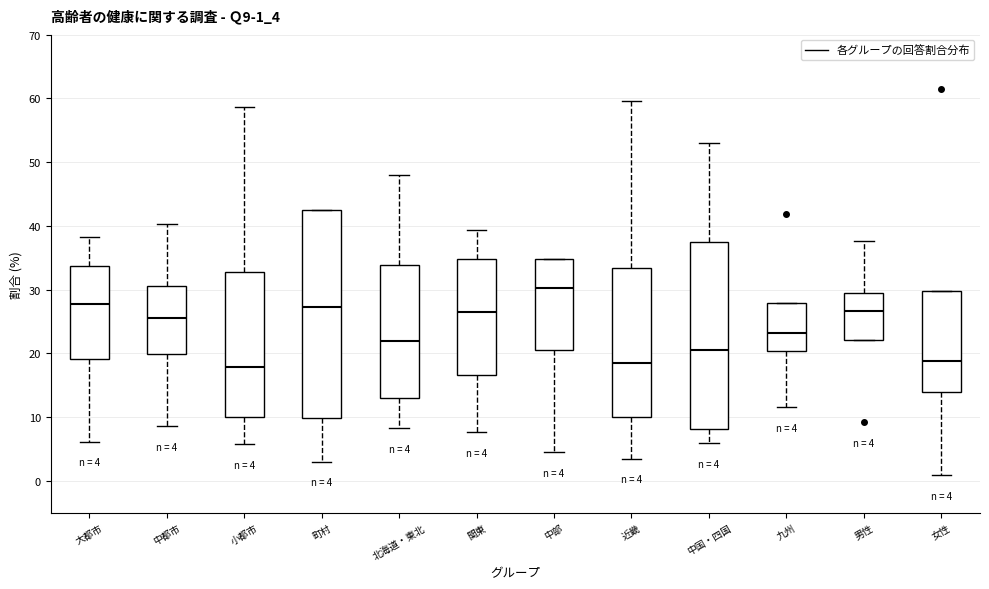

Comparing the boxes themselves (not the whiskers), which one is the tallest?

町村